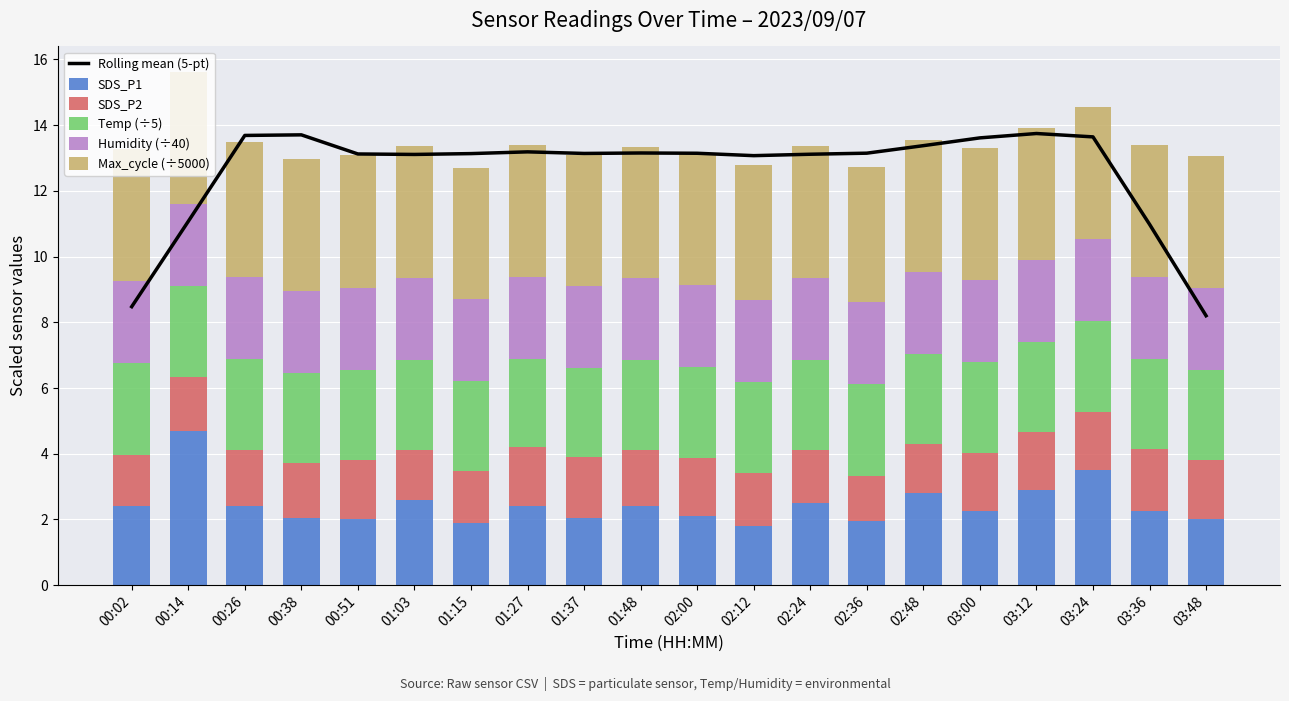

What is the greatest value displayed?

13.7